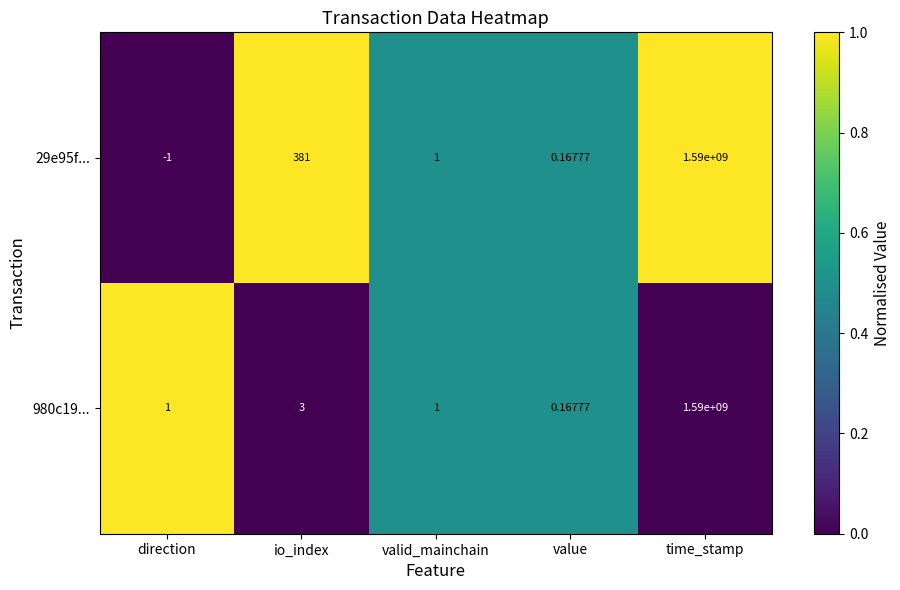

Which category has the highest value in the 980c19... series?

time_stamp